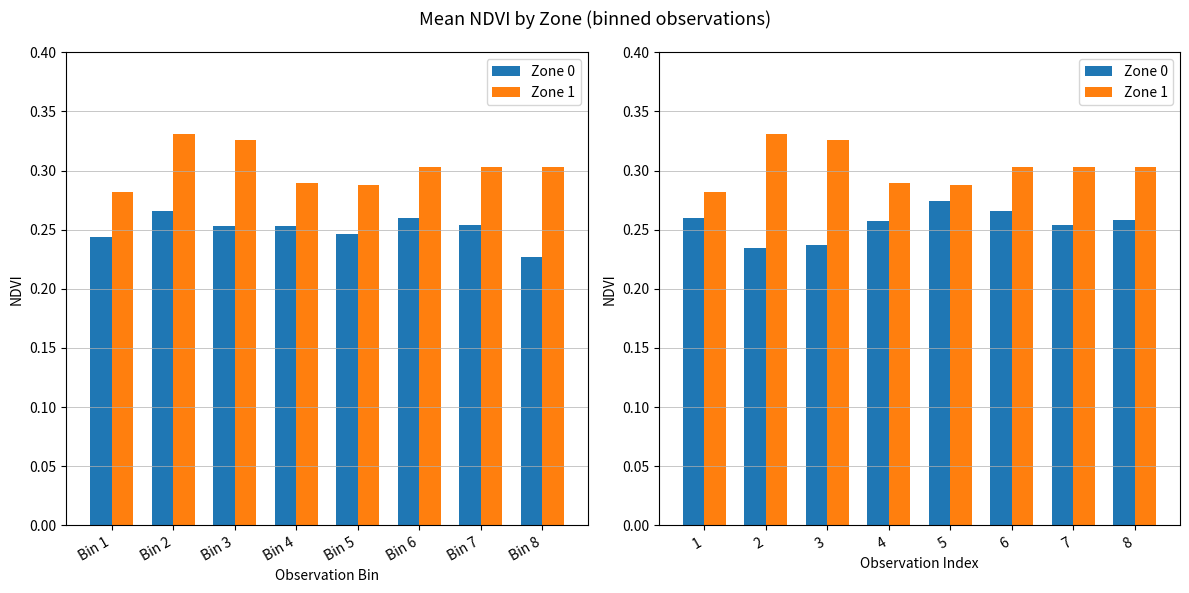

What is the total value across all series at Bin 3?

0.6